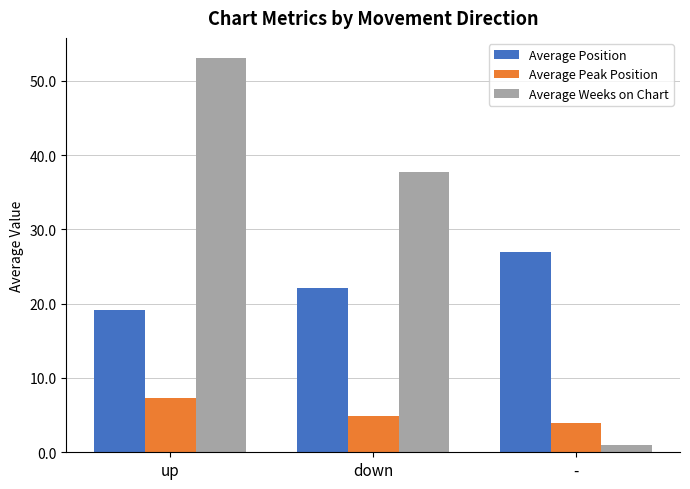

The Average Weeks on Chart series shows 37.7 at down. True or false?

True